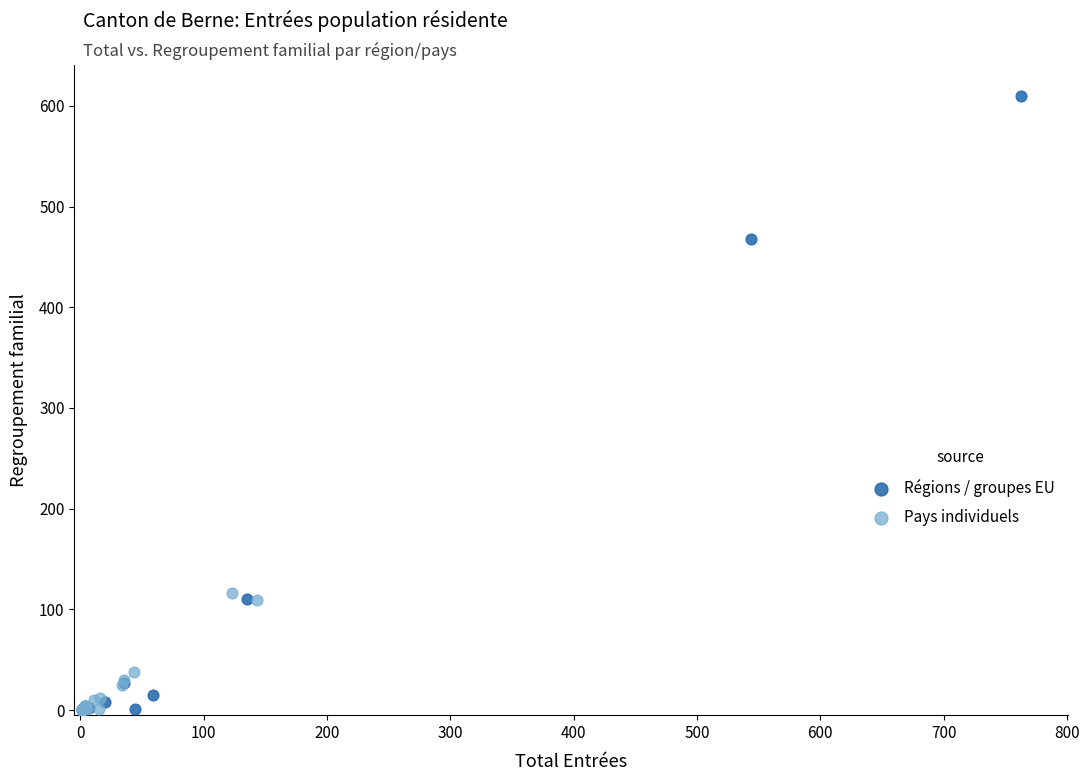

Which series reaches the maximum Y coordinate?

Régions / groupes EU